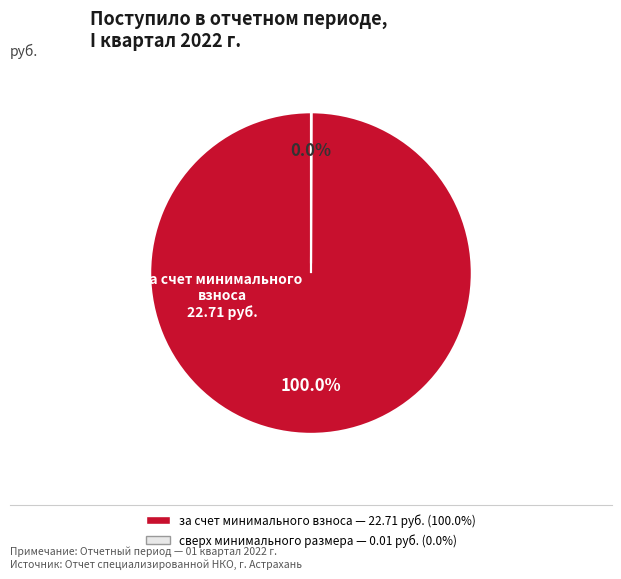

Is there a majority slice in this chart?

Yes